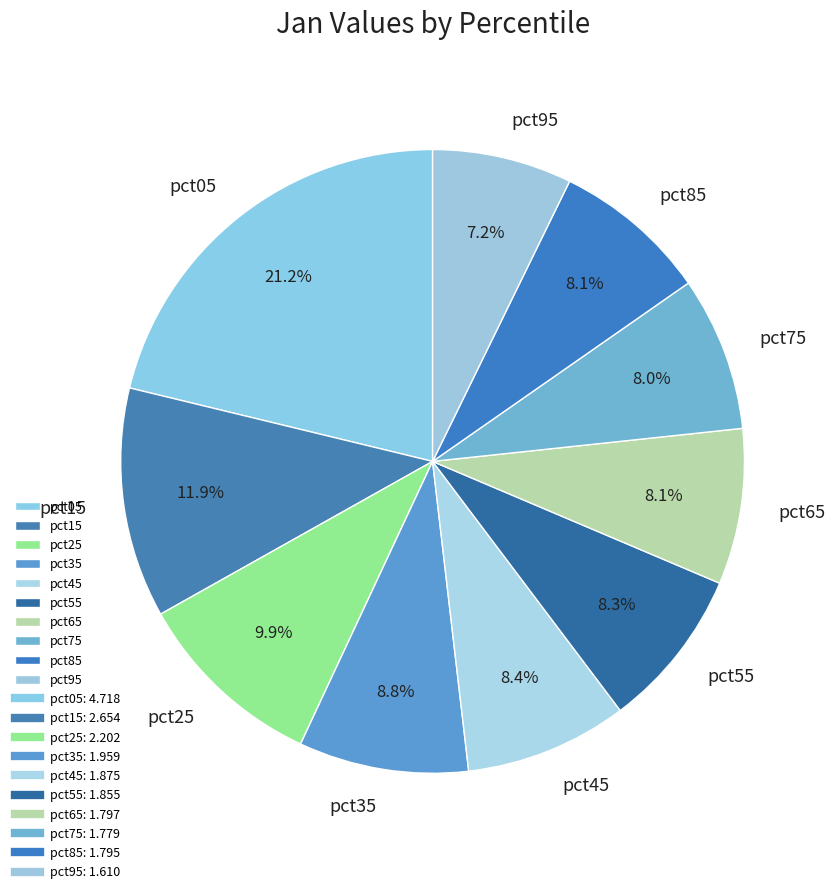

What is the ratio of the value at pct75 to the value at pct95?

1.1